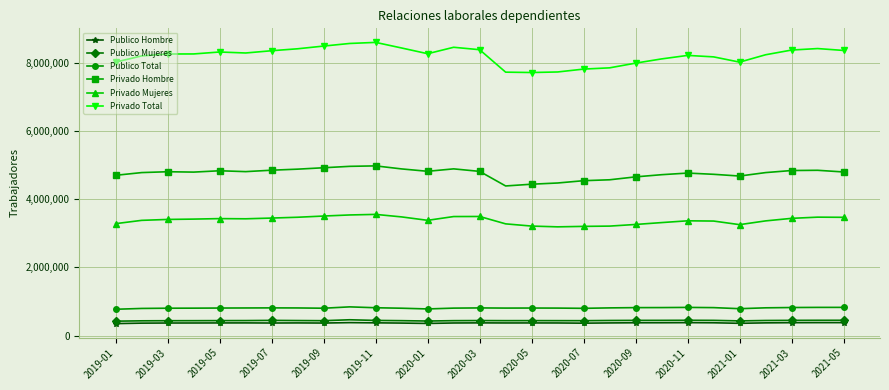

At how many categories does at least one series exceed 2008265?

29